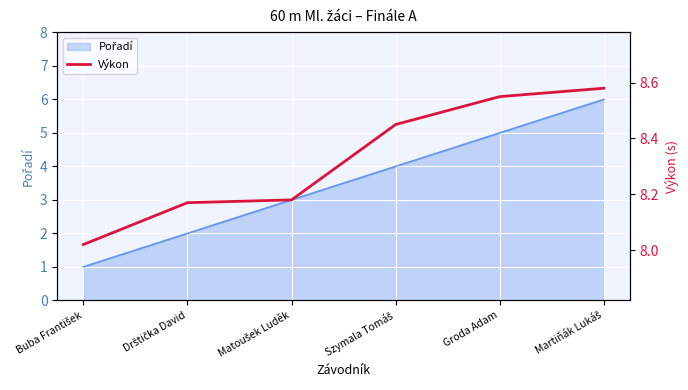

Reading left to right, transcribe all the data shown in this chart.

Buba František=8.0	Drštička David=8.2	Matoušek Luděk=8.2	Szymala Tomáš=8.4	Groda Adam=8.6	Martiňák Lukáš=8.6